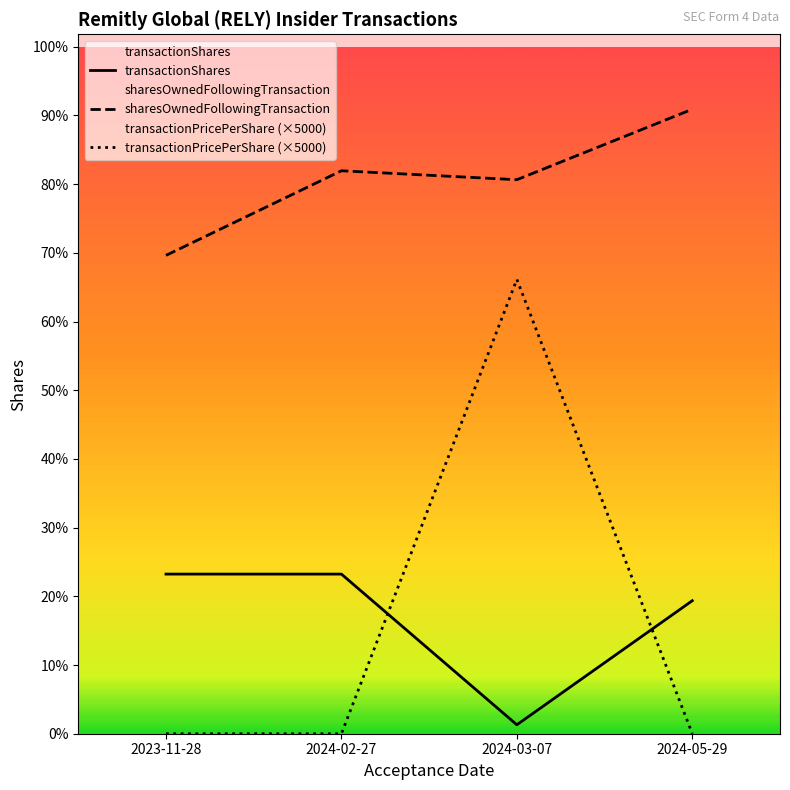

Reading right to left, list all the values displayed in this chart.

transactionShares: 2024-05-29=29774	2024-03-07=2000	2024-02-27=35732	2023-11-28=35734
sharesOwnedFollowingTransaction: 2024-05-29=139798	2024-03-07=124019	2024-02-27=126019	2023-11-28=107082
transactionPricePerShare (×5000): 2024-05-29=0	2024-03-07=101700	2024-02-27=0	2023-11-28=0